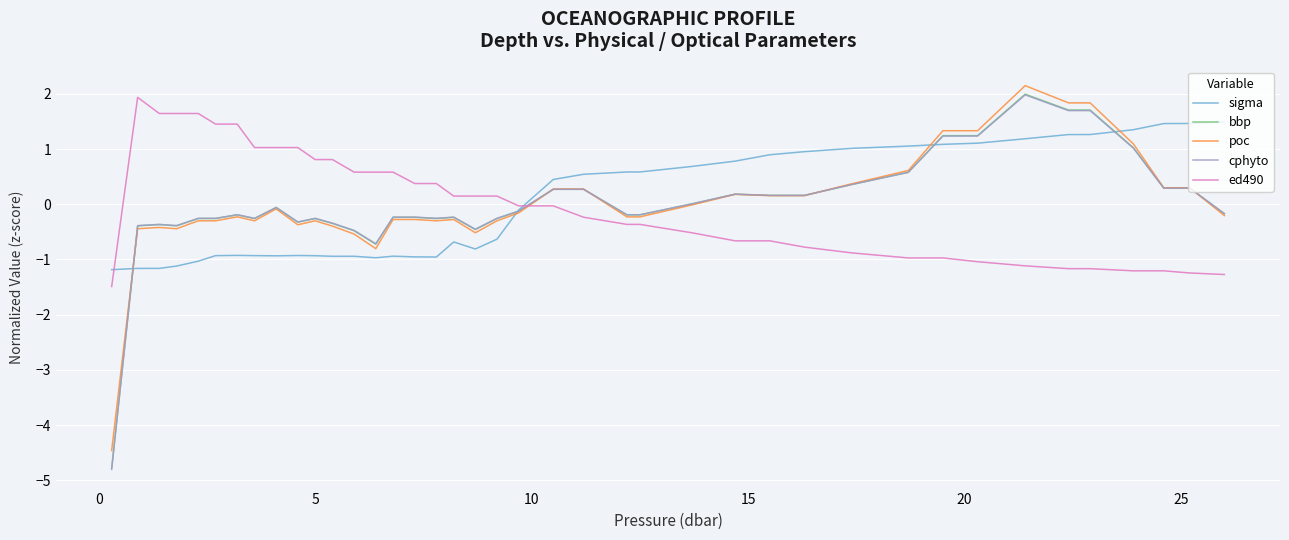

After their last crossing, which series has the higher values: ed490 or poc?

poc